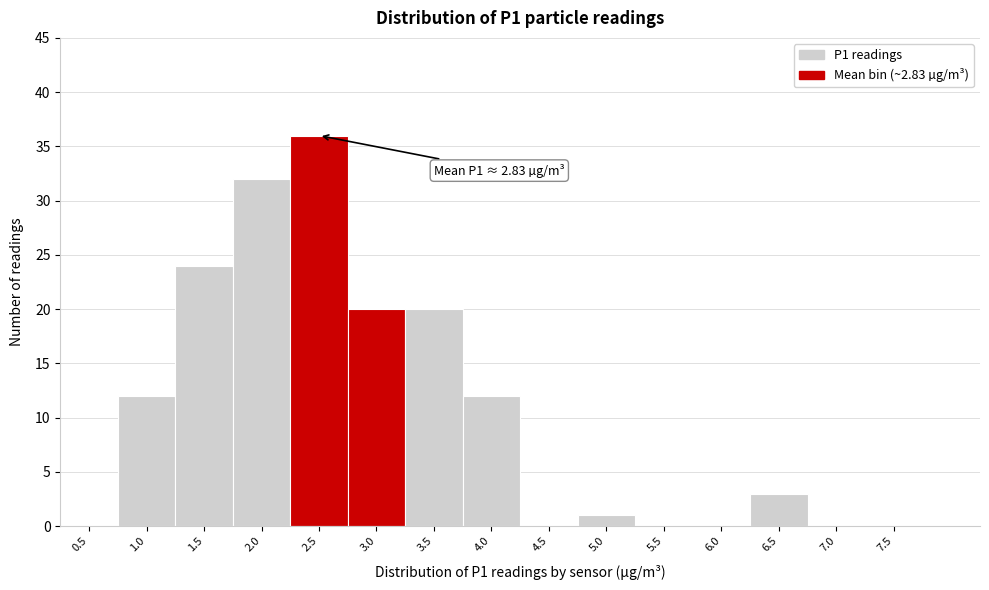

Reading left to right, what are all the values shown in this chart?

0.5=0	1.0=12	1.5=24	2.0=32	2.5=36	3.0=20	3.5=20	4.0=12	4.5=0	5.0=1	5.5=0	6.0=0	6.5=3	7.0=0	7.5=0